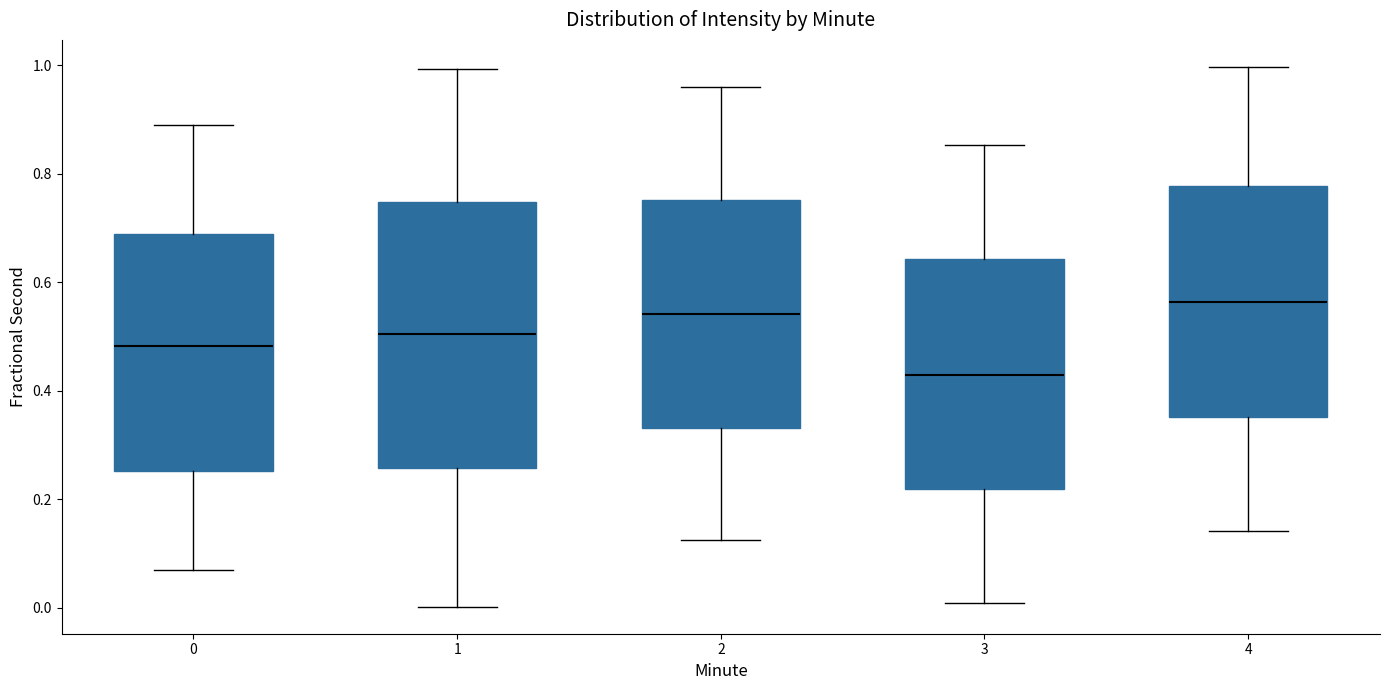

Reading left to right, transcribe this box plot: for each box, give where its median line is, the range the box spans, and where its two whiskers end, as read against the y-axis. The values are not printed on the chart, so give them approximately, as read against the axis.

0: median 0.48, box 0.26 to 0.68, whiskers 0.08 to 0.90
1: median 0.50, box 0.26 to 0.74, whiskers 0.00 to 1.00
2: median 0.54, box 0.34 to 0.76, whiskers 0.12 to 0.96
3: median 0.42, box 0.22 to 0.64, whiskers 0.00 to 0.86
4: median 0.56, box 0.36 to 0.78, whiskers 0.14 to 1.00